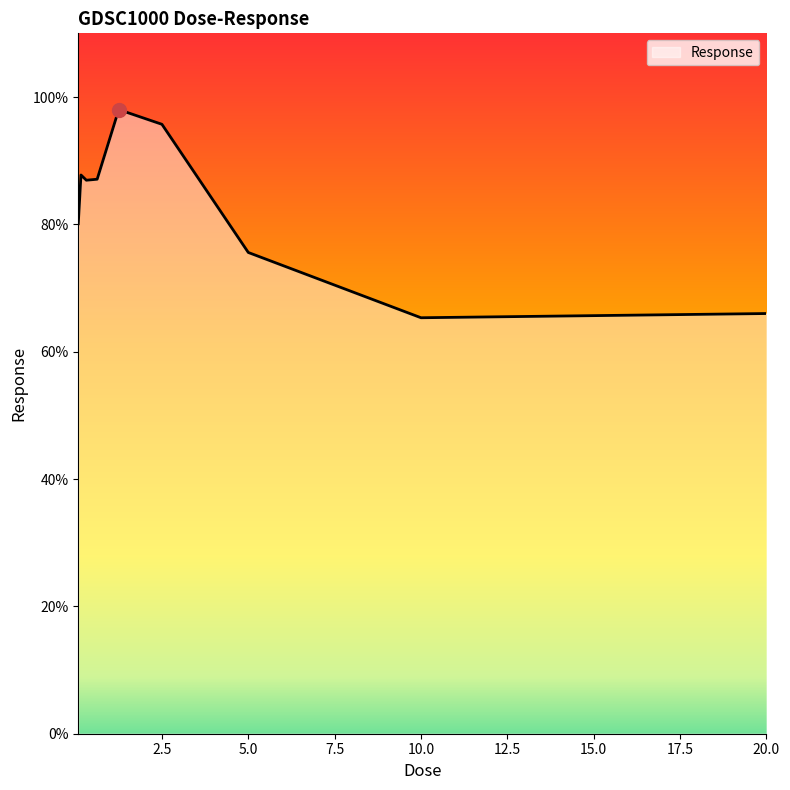

What is the difference between the maximum and minimum values?

32.7